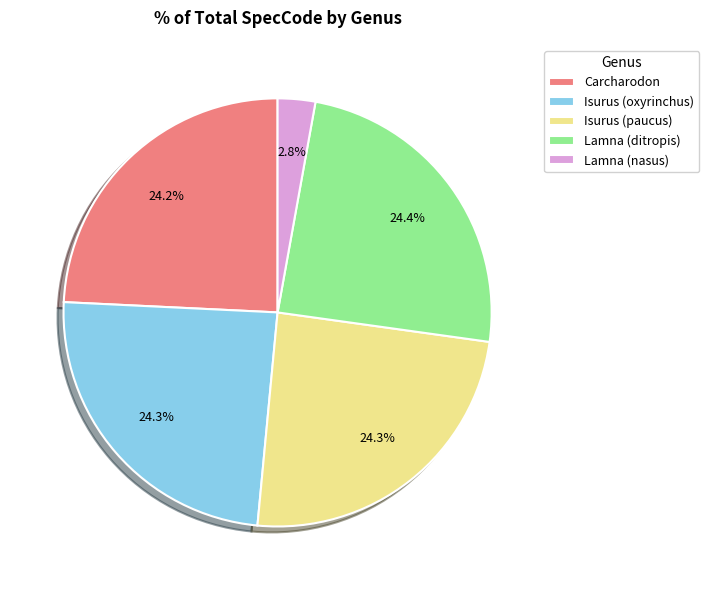

What is the ratio of the value at Isurus (oxyrinchus) to the value at Lamna (ditropis)?

1.0